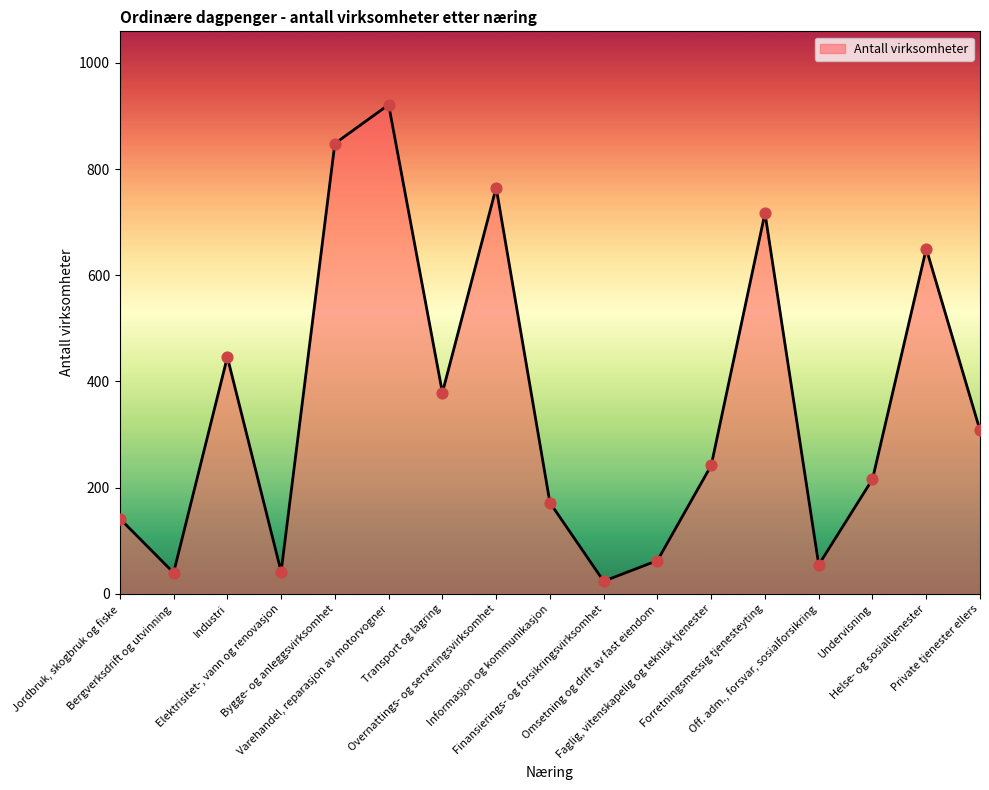

What is the change in value from Jordbruk, skogbruk og fiske to Informasjon og kommunikasjon?

+30